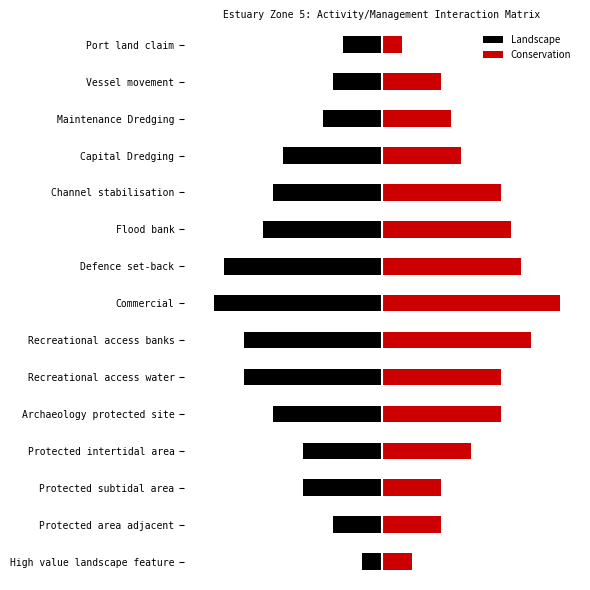

What is the difference between the maximum and minimum values in the Landscape series?

15